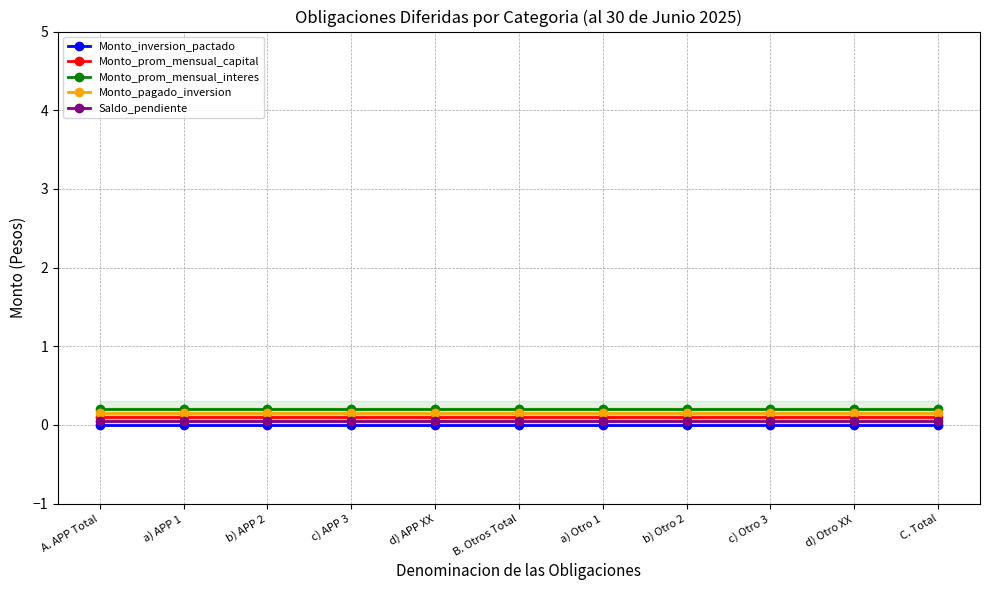

What is the approximate value of Monto_pagado_inversion at d) APP XX?

0.1